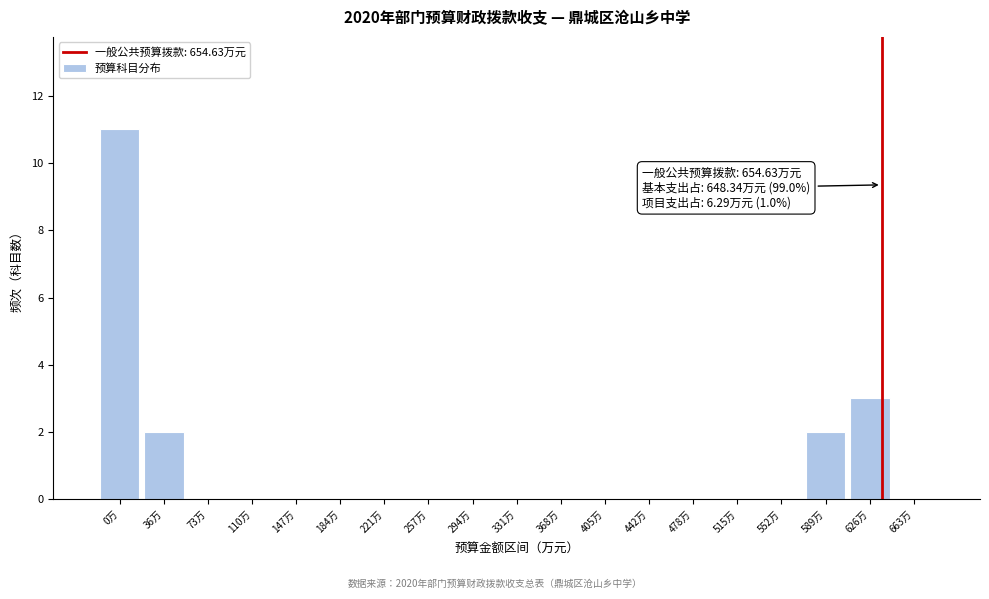

Reading left to right, transcribe all the data shown in this chart.

0万=11	36万=2	73万=0	110万=0	147万=0	184万=0	221万=0	257万=0	294万=0	331万=0	368万=0	405万=0	442万=0	478万=0	515万=0	552万=0	589万=2	626万=3	663万=0